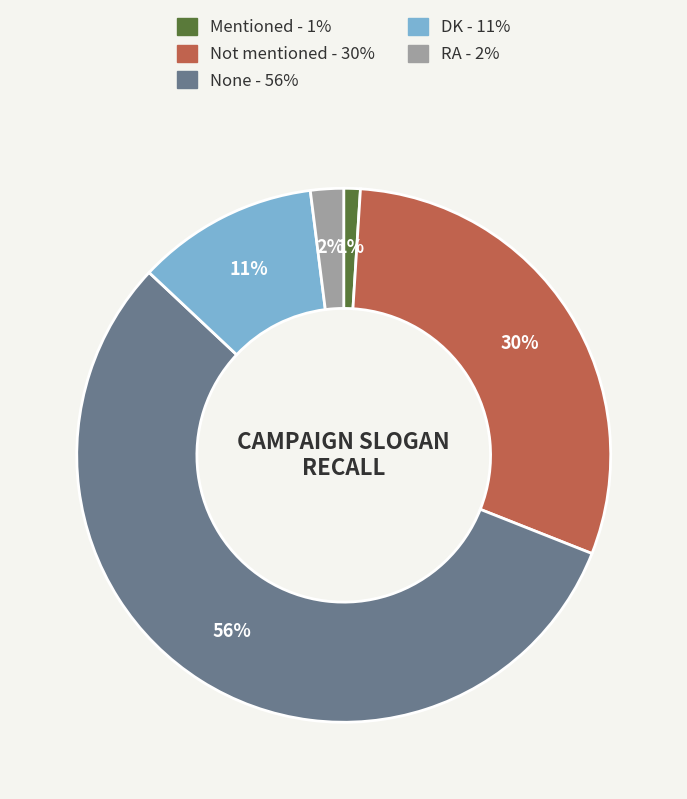

Combined, do Mentioned and RA account for over 50%?

No